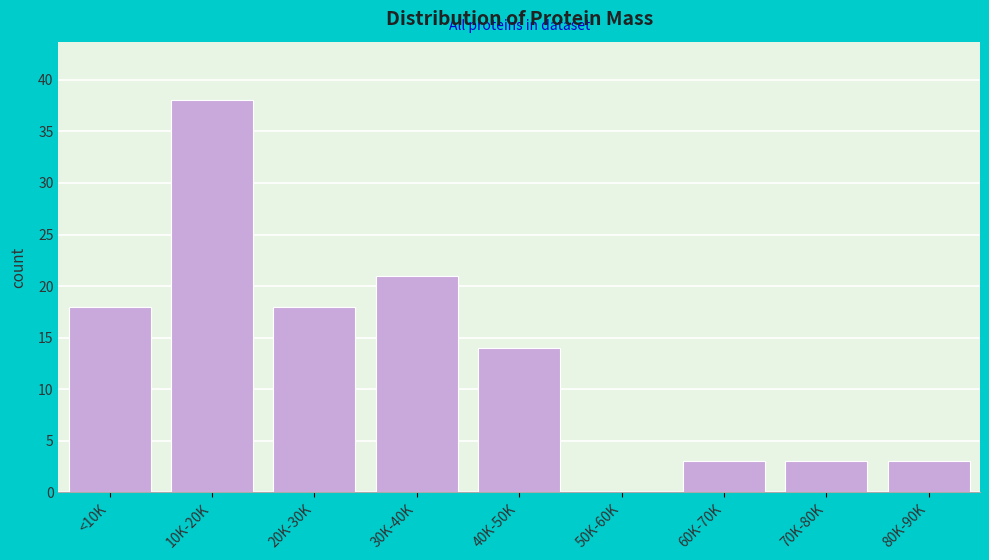

Reading left to right, list all the values displayed in this chart.

<10K=18	10K-20K=38	20K-30K=18	30K-40K=21	40K-50K=14	50K-60K=0	60K-70K=3	70K-80K=3	80K-90K=3